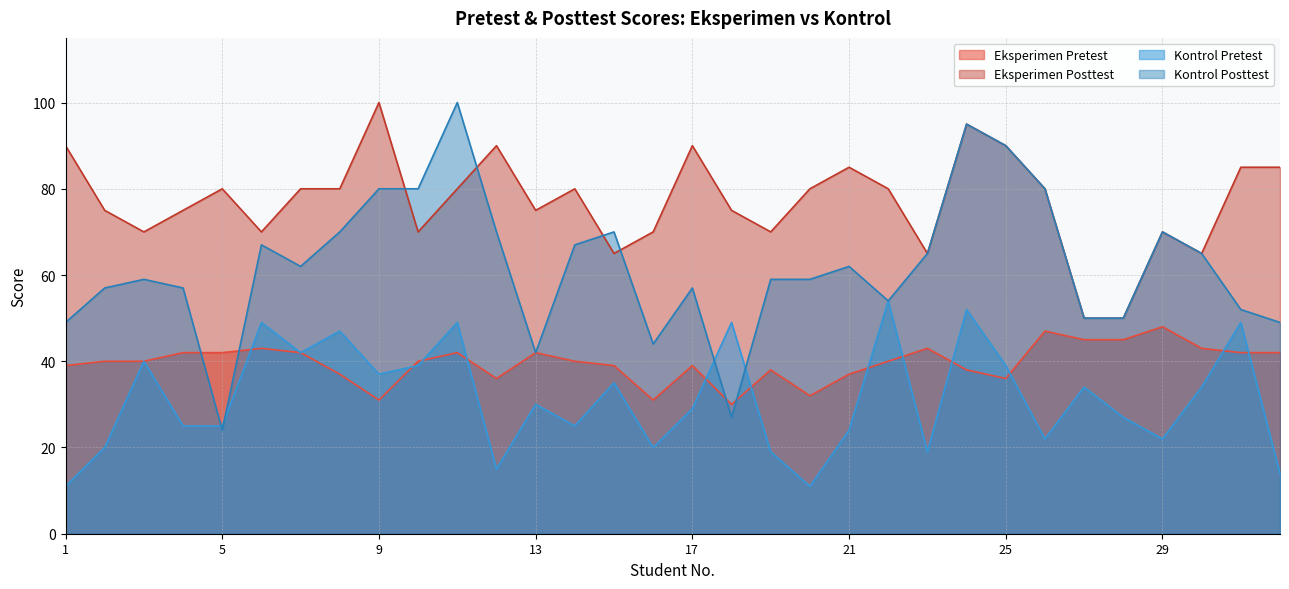

What is the spread (max minus min) of values at 21?

61